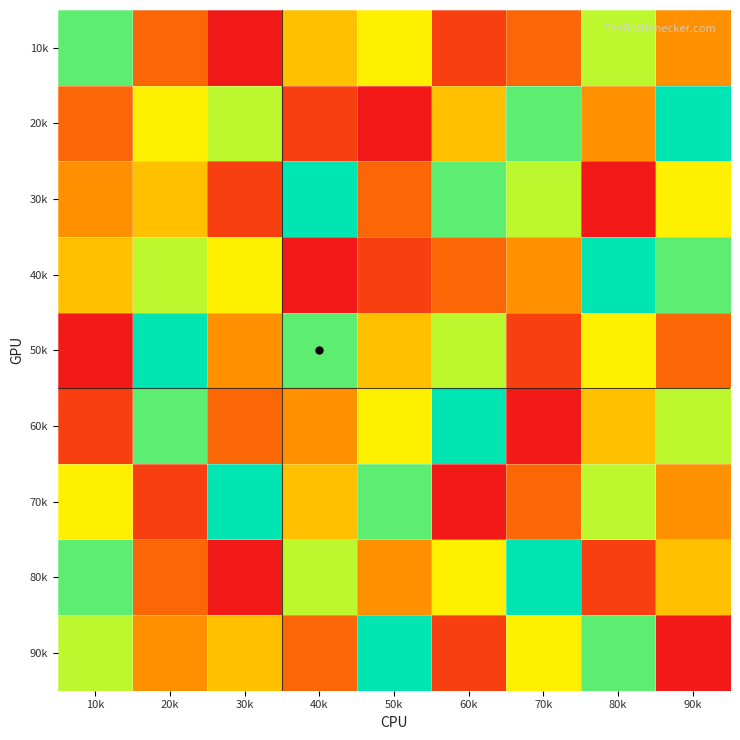

How many distinct data groups are displayed?

9